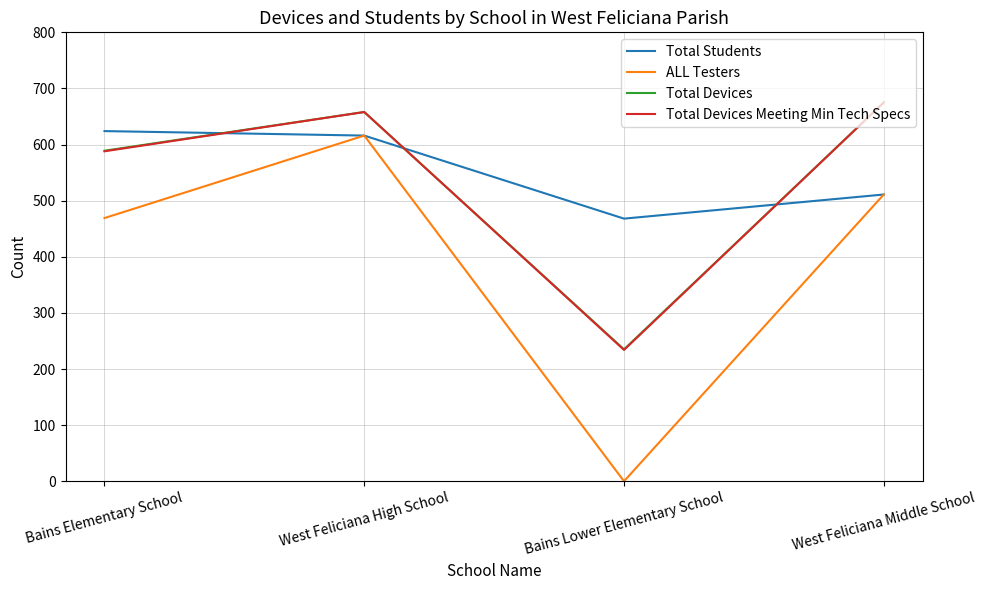

What is the total value across all series at Bains Elementary School?

2270